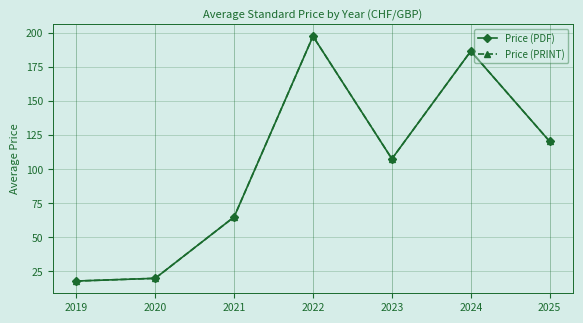

What is the minimum value for Price (PRINT)?

18.0